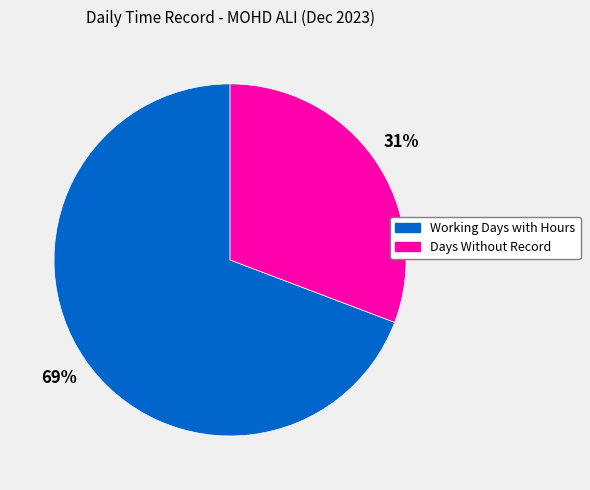

The Working Days with Hours slice represents 69% of the pie. True or false?

True